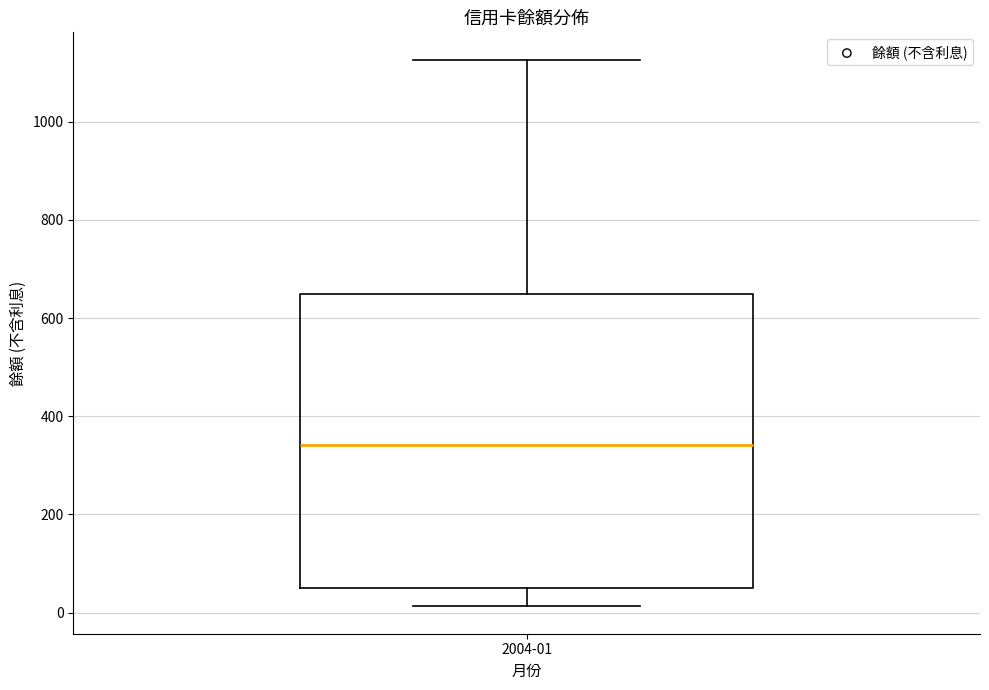

Transcribe this box plot: give where the median line is, the range the box spans, and where the two whiskers end, as read against the y-axis. The values are not printed on the chart, so give them approximately, as read against the axis.

median 340, box 40 to 640, whiskers 20 to 1120